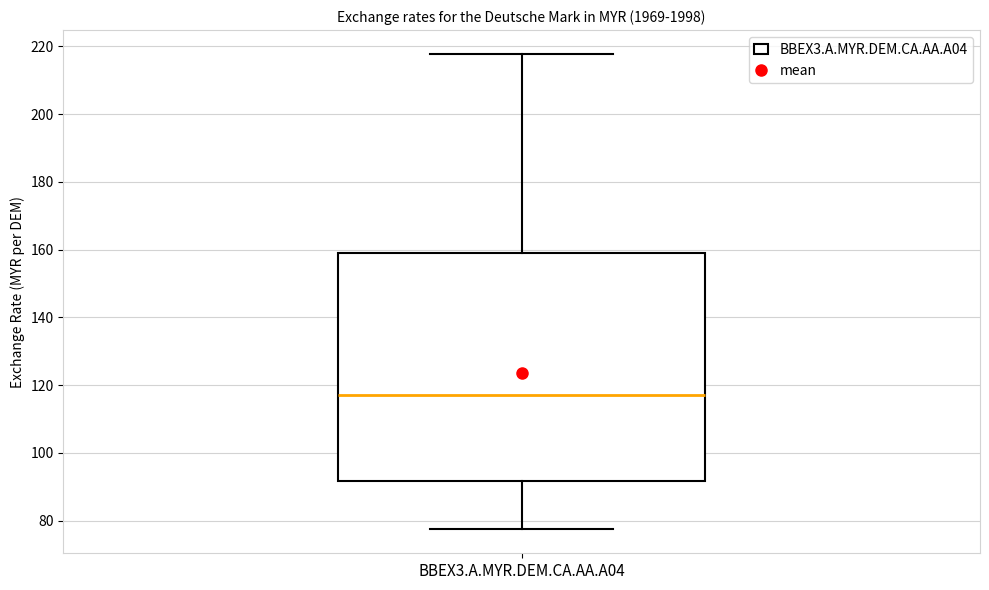

Read this box plot against the y-axis: the position of the median line, the range covered by the box, and the ends of both whiskers. The values are not printed on the chart, so give them approximately, as read against the axis.

median 118, box 92 to 158, whiskers 78 to 218